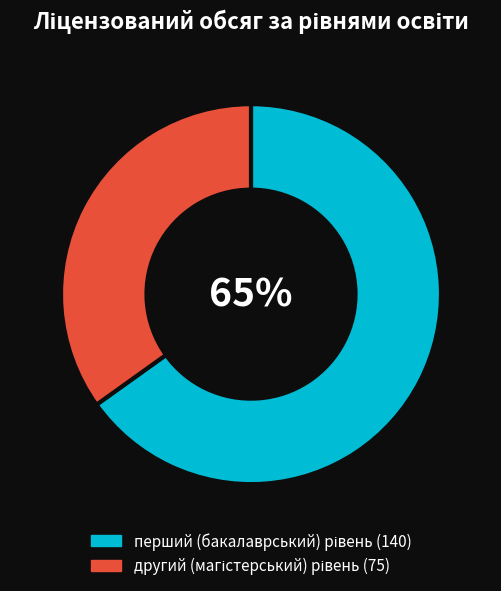

How many slices are in this pie chart?

2